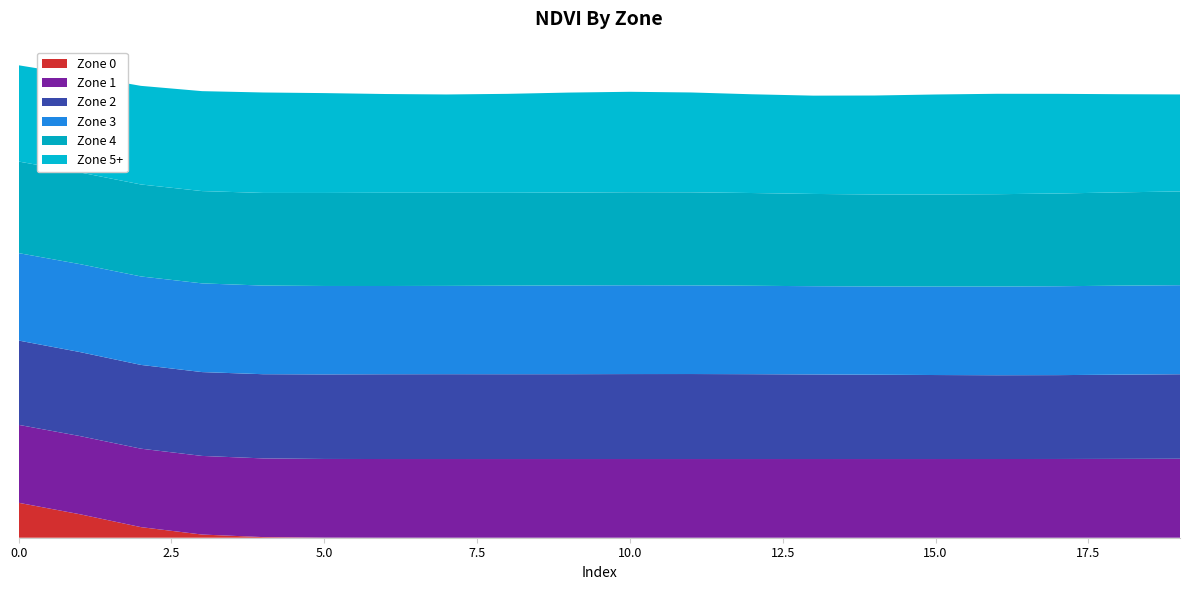

Reading right to left, transcribe all the data shown in this chart.

Zone 0: 0.0	0.0	0.0	0.0	0.0	0.0	0.0	0.0	0.0	0.0	0.0	0.0	0.0	0.0	0.0	0.0	0.0	0.0	0.0	0.2
Zone 1: 0.2	0.2	0.2	0.2	0.2	0.2	0.2	0.2	0.2	0.2	0.2	0.2	0.2	0.2	0.2	0.2	0.2	0.2	0.2	0.2
Zone 2: 0.3	0.3	0.3	0.3	0.3	0.3	0.3	0.3	0.3	0.3	0.3	0.3	0.3	0.3	0.3	0.3	0.3	0.3	0.3	0.3
Zone 3: 0.3	0.3	0.3	0.3	0.3	0.3	0.3	0.3	0.3	0.3	0.3	0.3	0.3	0.3	0.3	0.3	0.3	0.3	0.3	0.3
Zone 4: 0.3	0.3	0.3	0.3	0.3	0.3	0.3	0.3	0.3	0.3	0.3	0.3	0.3	0.3	0.3	0.3	0.3	0.3	0.3	0.3
Zone 5+: 0.3	0.3	0.3	0.3	0.3	0.3	0.3	0.3	0.3	0.3	0.3	0.3	0.3	0.3	0.3	0.3	0.3	0.3	0.3	0.3